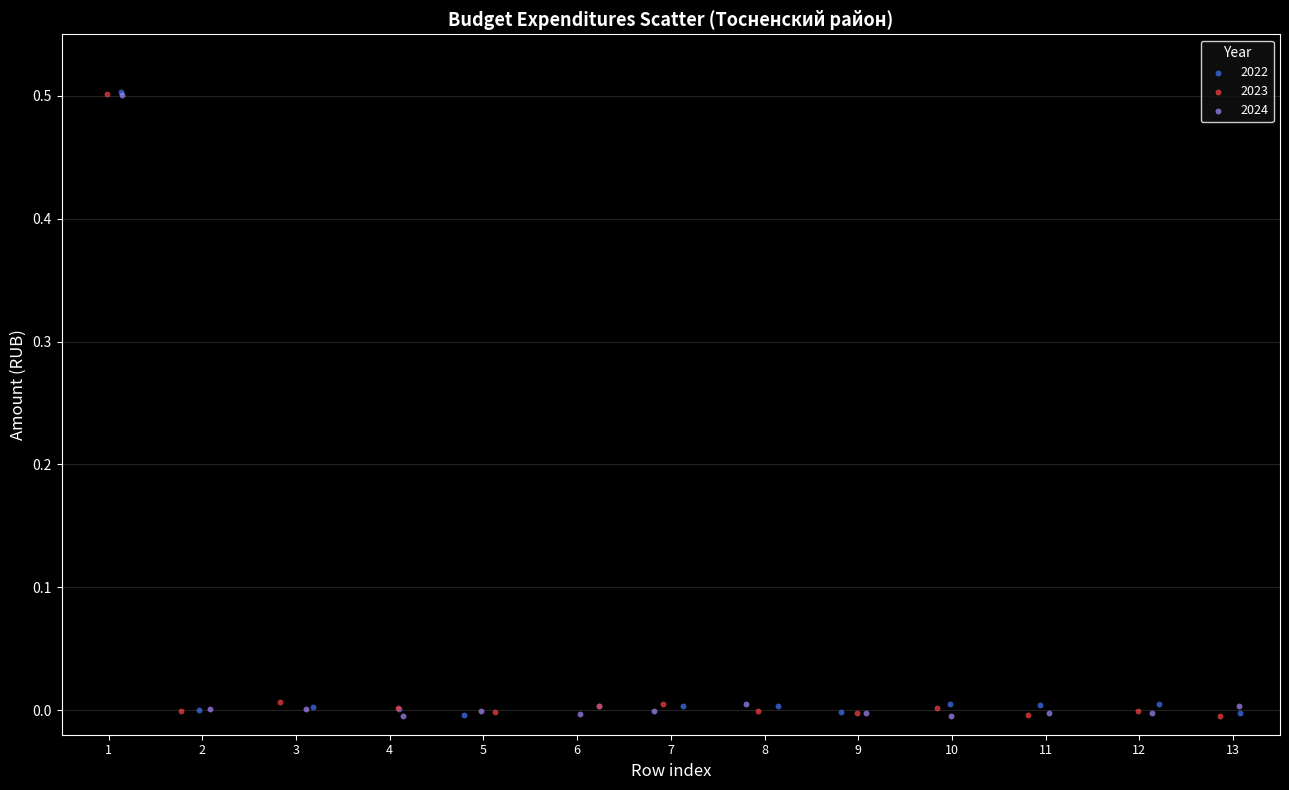

What are all the series names shown in the legend?

2022, 2023, 2024